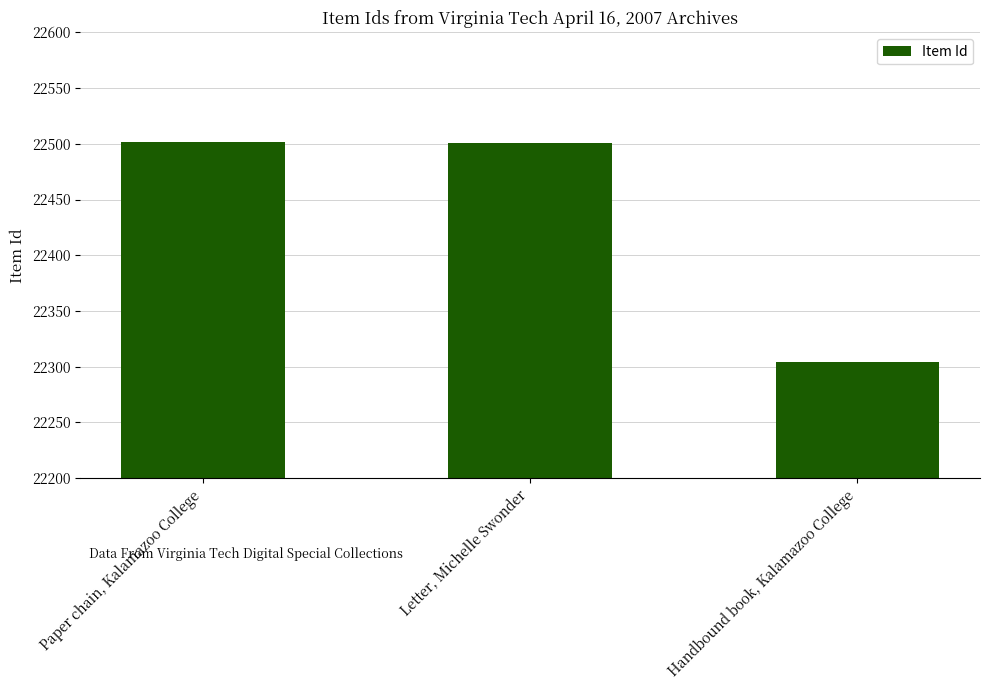

How many bars are there in total?

3